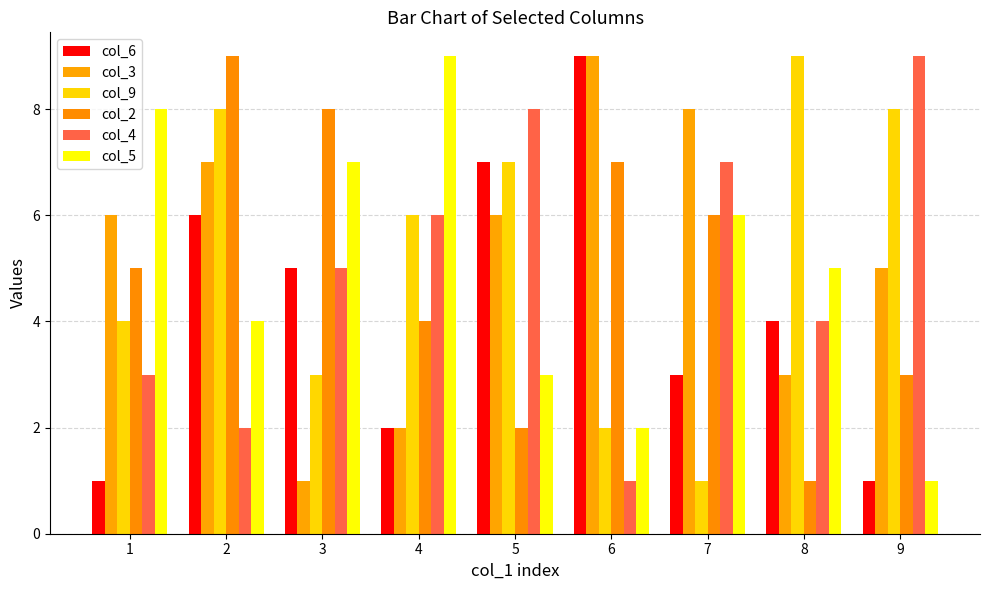

Count the number of categories in the chart.

9